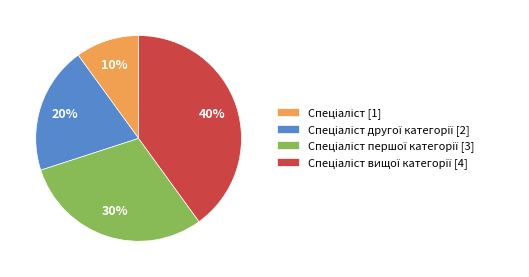

To the nearest percent, what is the average slice percentage?

25%